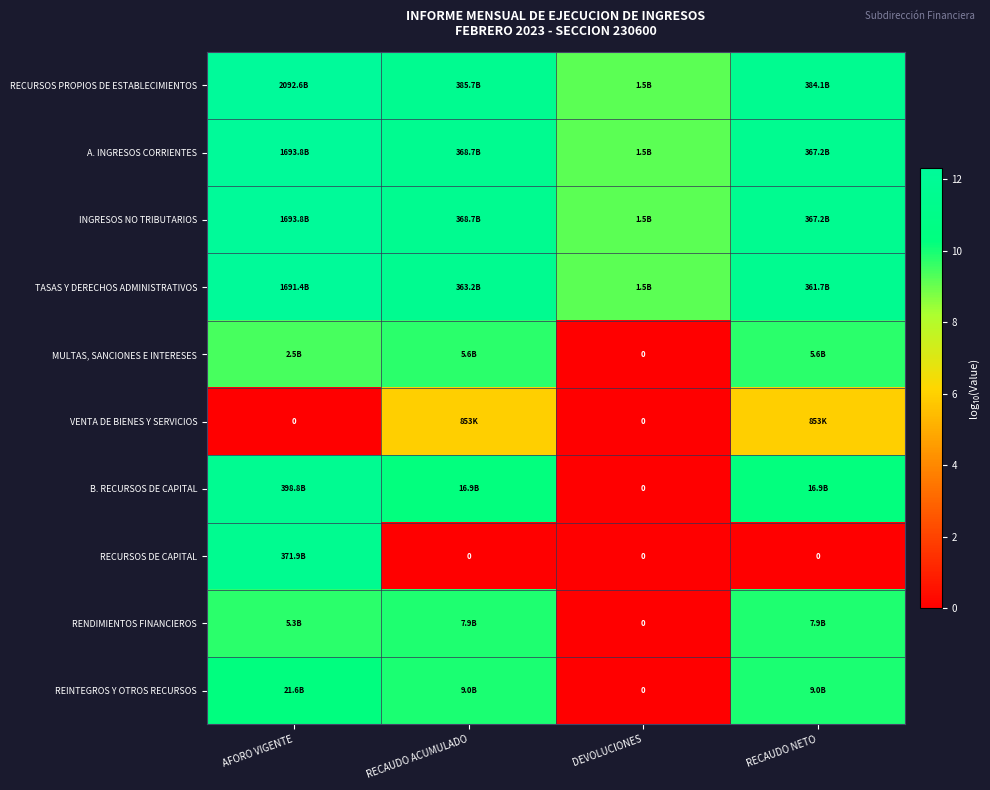

What is the difference between the RECURSOS PROPIOS DE ESTABLECIMIENTOS values at RECAUDO NETO and DEVOLUCIONES?

2.4